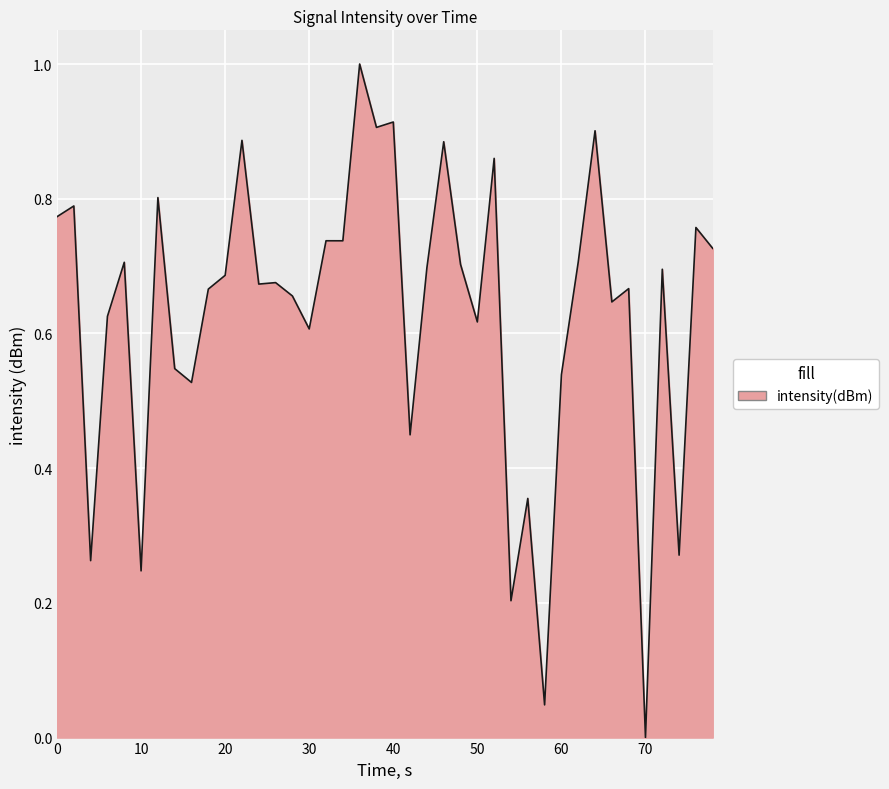

What is the difference between the maximum and minimum values?

1.0